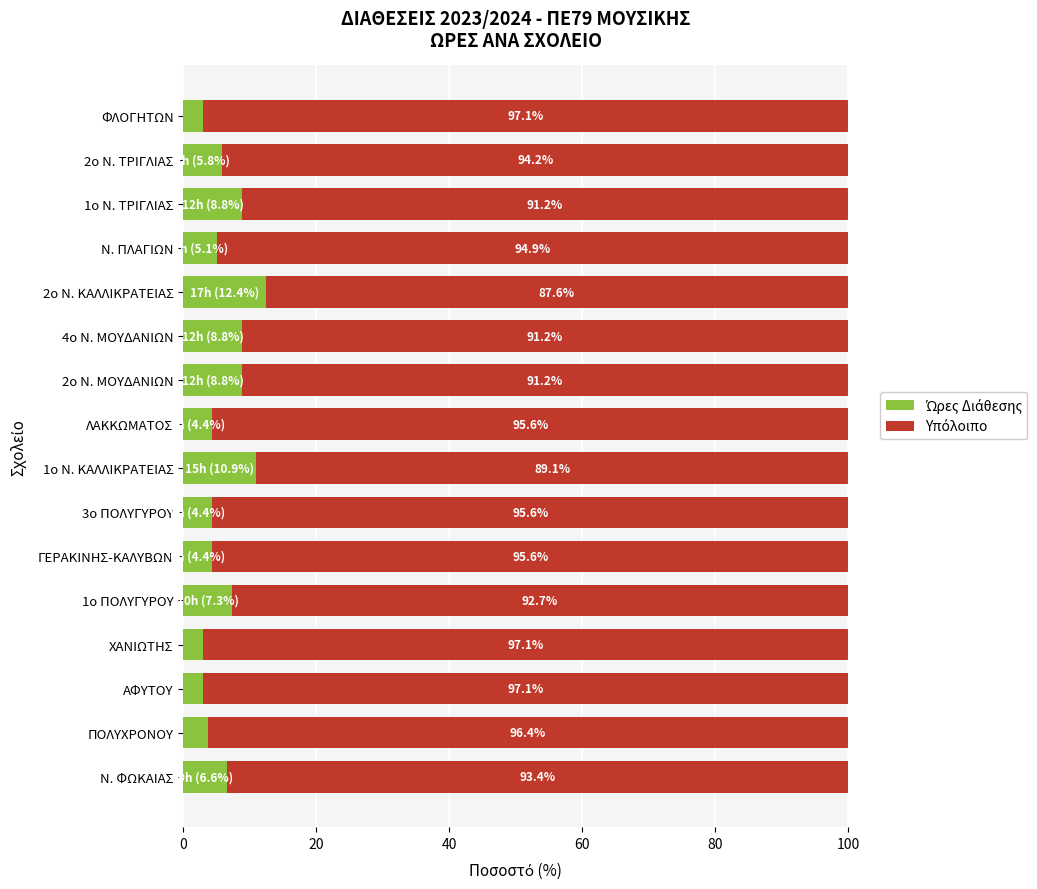

How many data points does each series have?

16